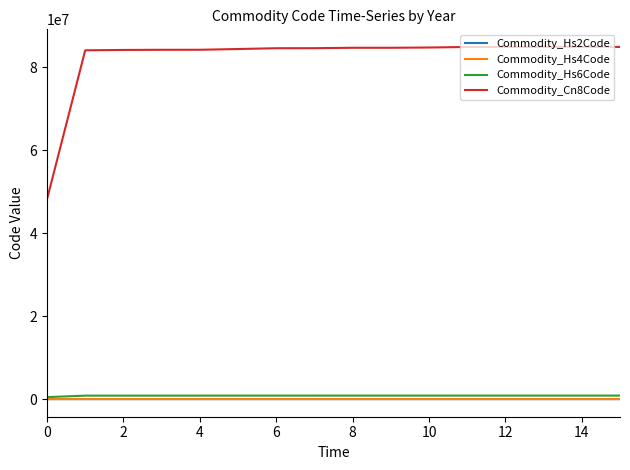

True or false: Commodity_Cn8Code and Commodity_Hs6Code cross at least once.

False